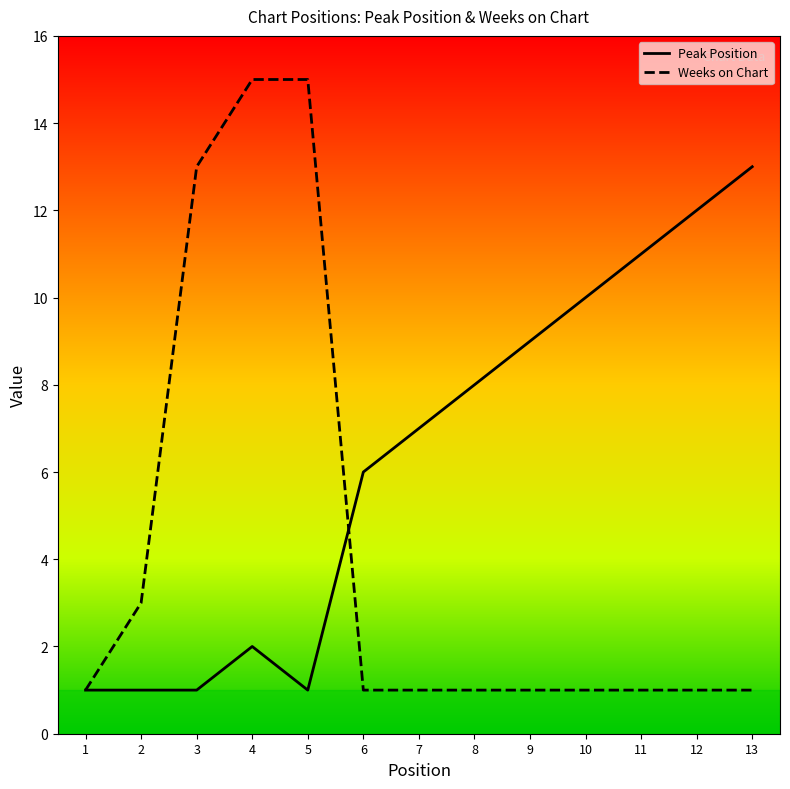

Which series has the largest total across all categories?

Peak Position